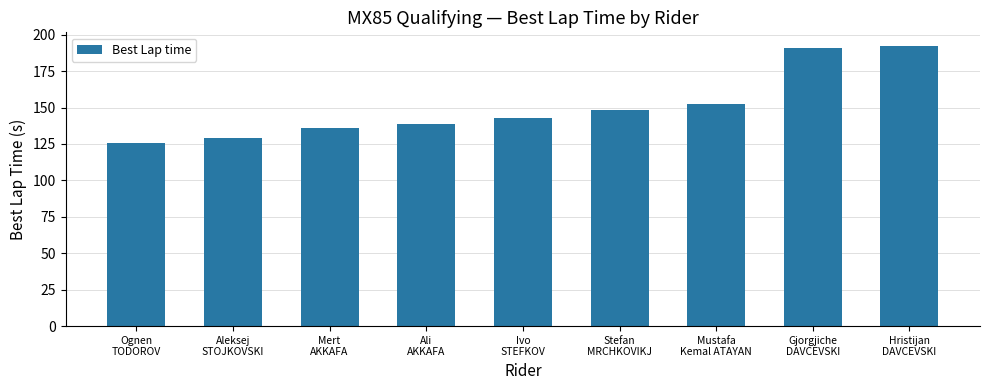

What is the value of the 7th bar from the left?

152.3